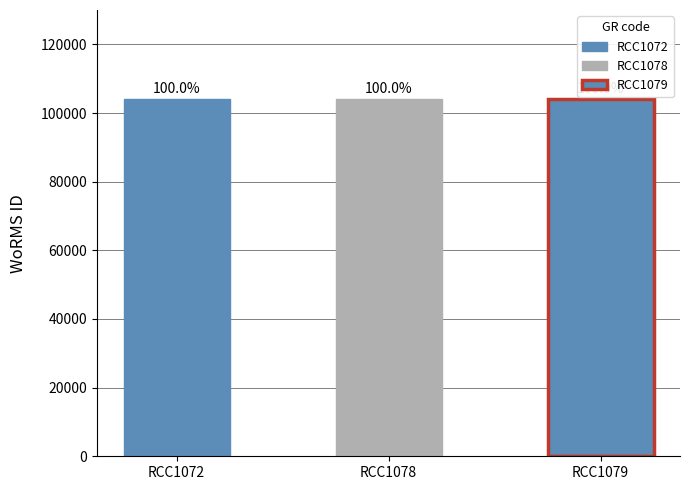

Count the number of categories in the chart.

3